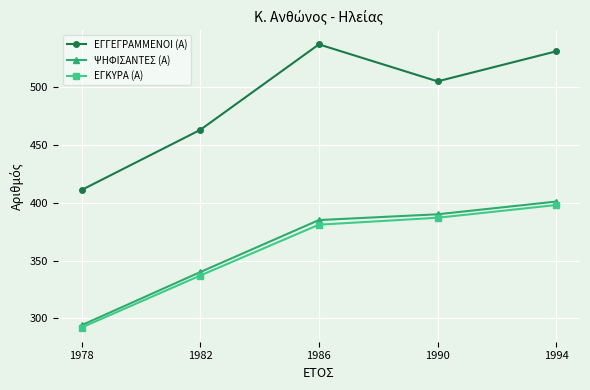

Is this an area chart (filled region under the line)?

No